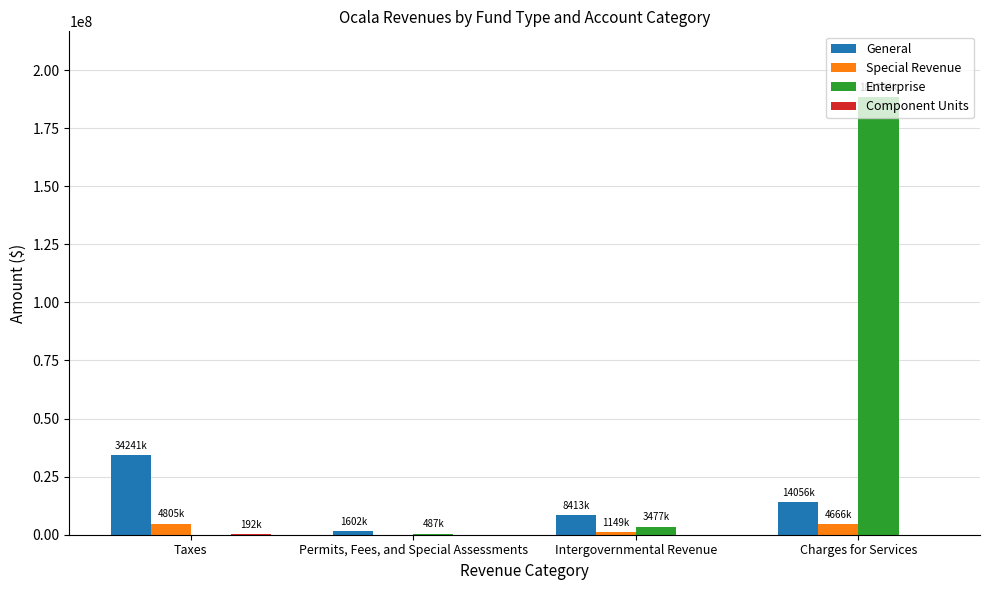

Is it true that Special Revenue equals 0 at Permits, Fees, and Special Assessments?

True